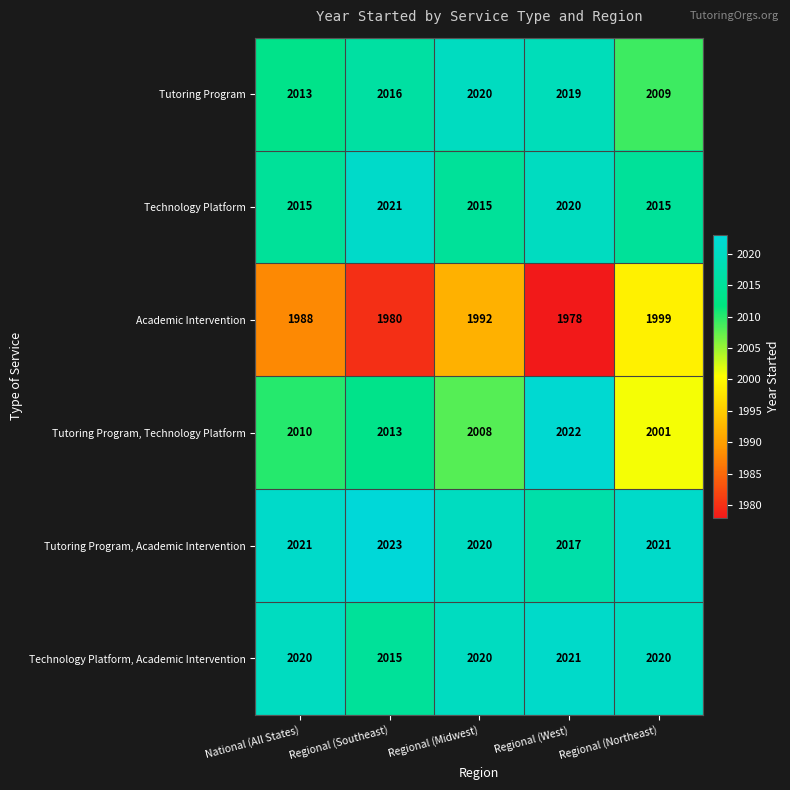

At how many categories does at least one series exceed 1998?

5